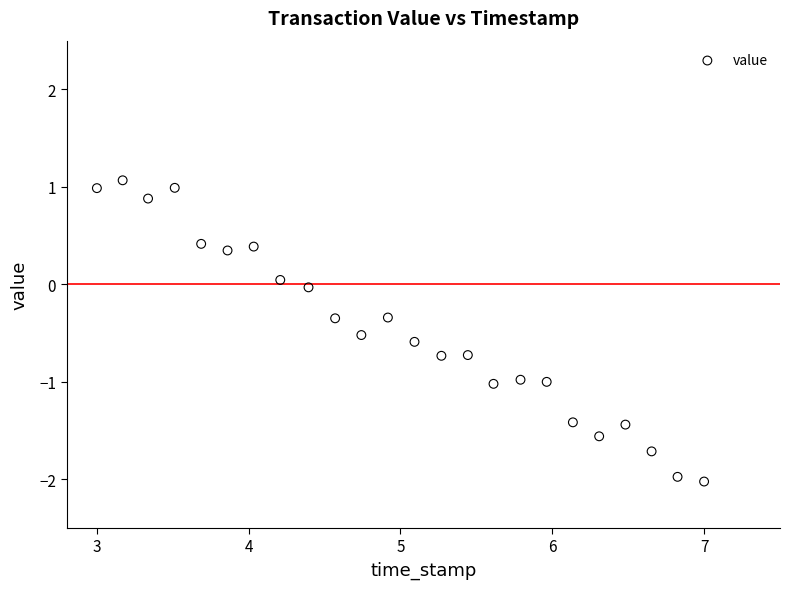

What is the range of X values (max minus min)?

4.0